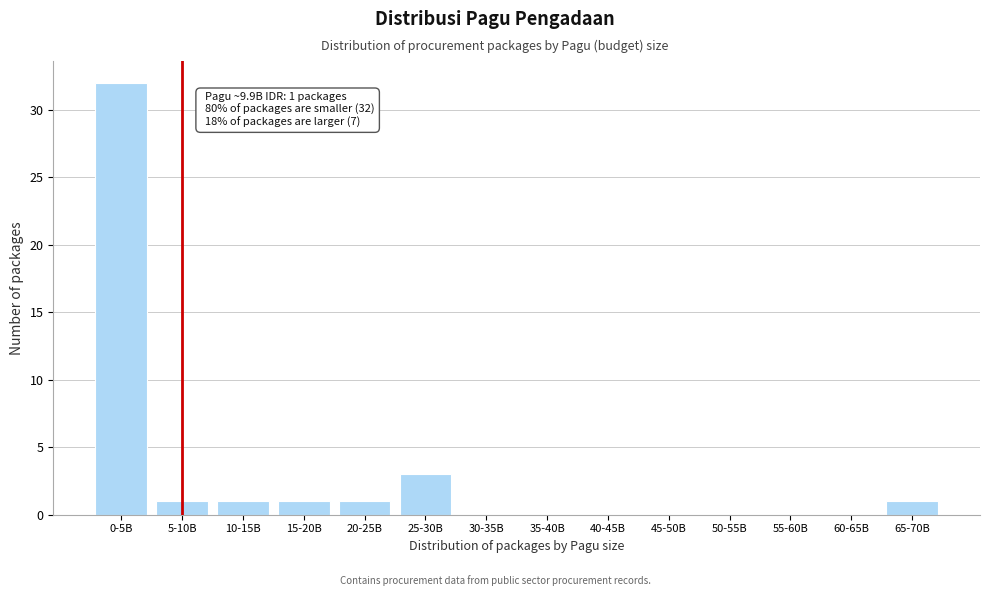

Reading right to left, what are all the values shown in this chart?

65-70B=1	60-65B=0	55-60B=0	50-55B=0	45-50B=0	40-45B=0	35-40B=0	30-35B=0	25-30B=3	20-25B=1	15-20B=1	10-15B=1	5-10B=1	0-5B=32